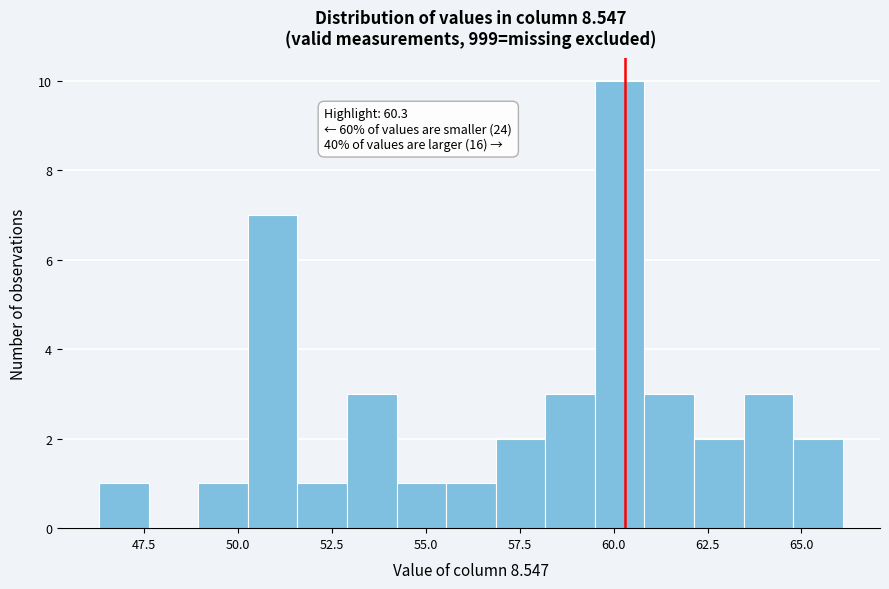

Around what value on the x-axis is the tallest bar? Give the approximate position of its centre, as read against the axis.

60.0